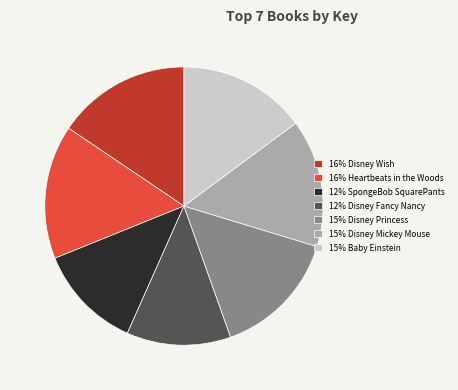

Is there any slice that represents more than half of the pie?

No